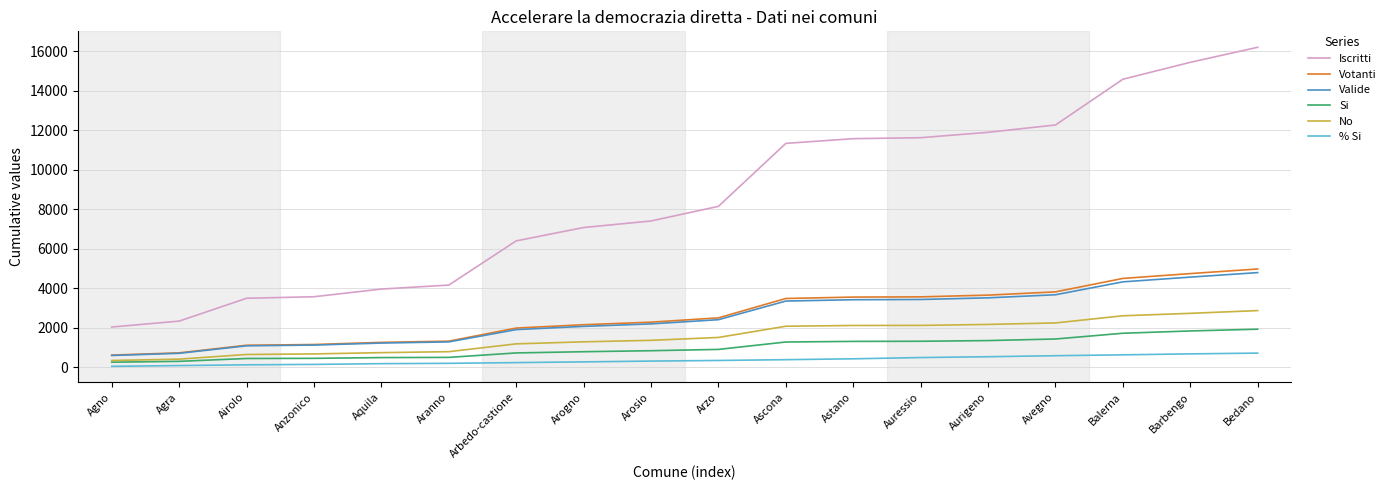

What is the difference between the maximum and second lowest values in the Votanti series?

4244.0